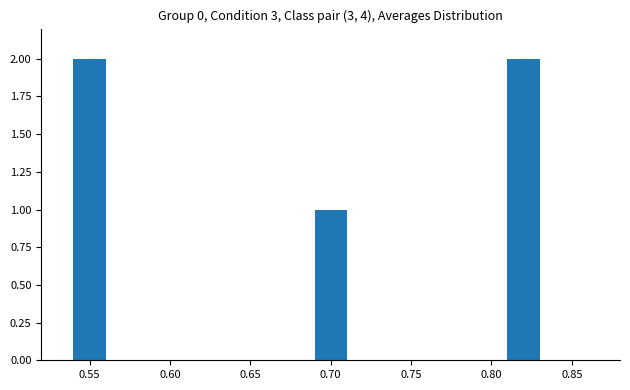

The value at 0.55 is 2. True or false?

True